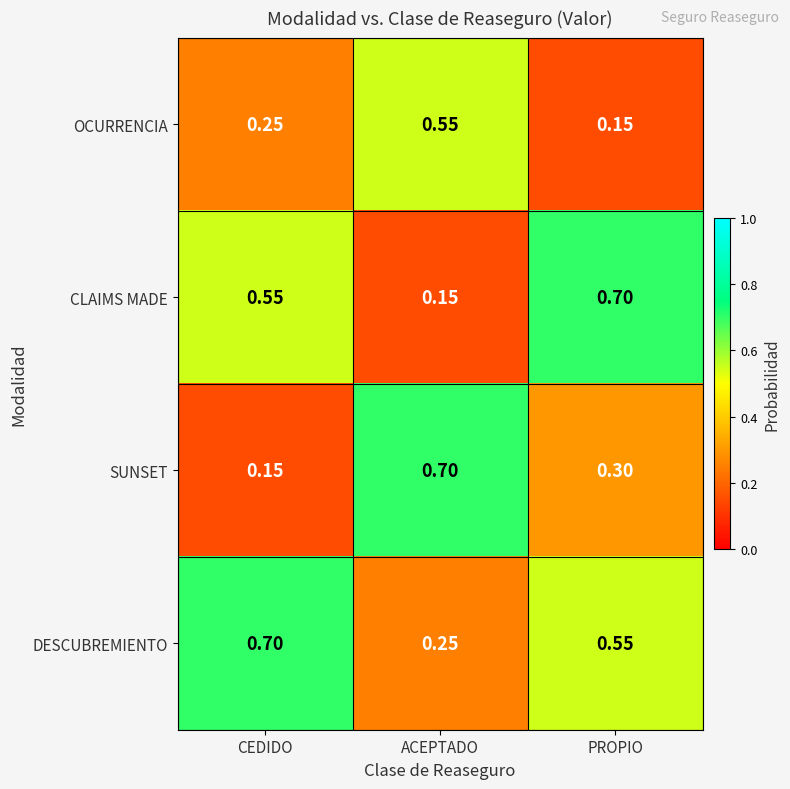

Between ACEPTADO and PROPIO, which series saw the biggest shift?

CLAIMS MADE